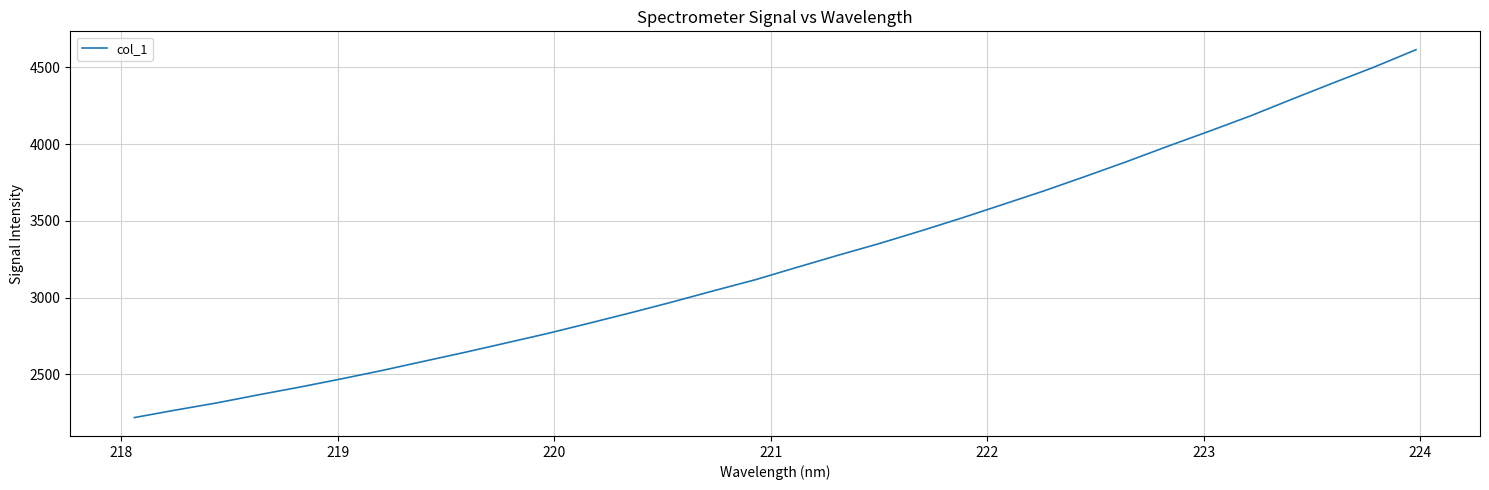

What is the greatest value displayed?

4614.6